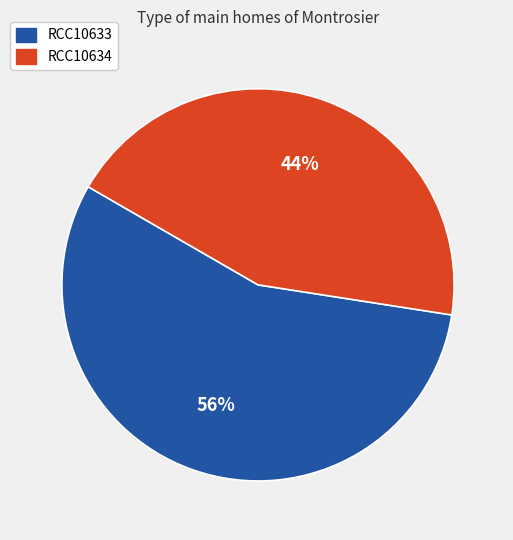

To the nearest percent, what percentage of the pie is RCC10633?

56%